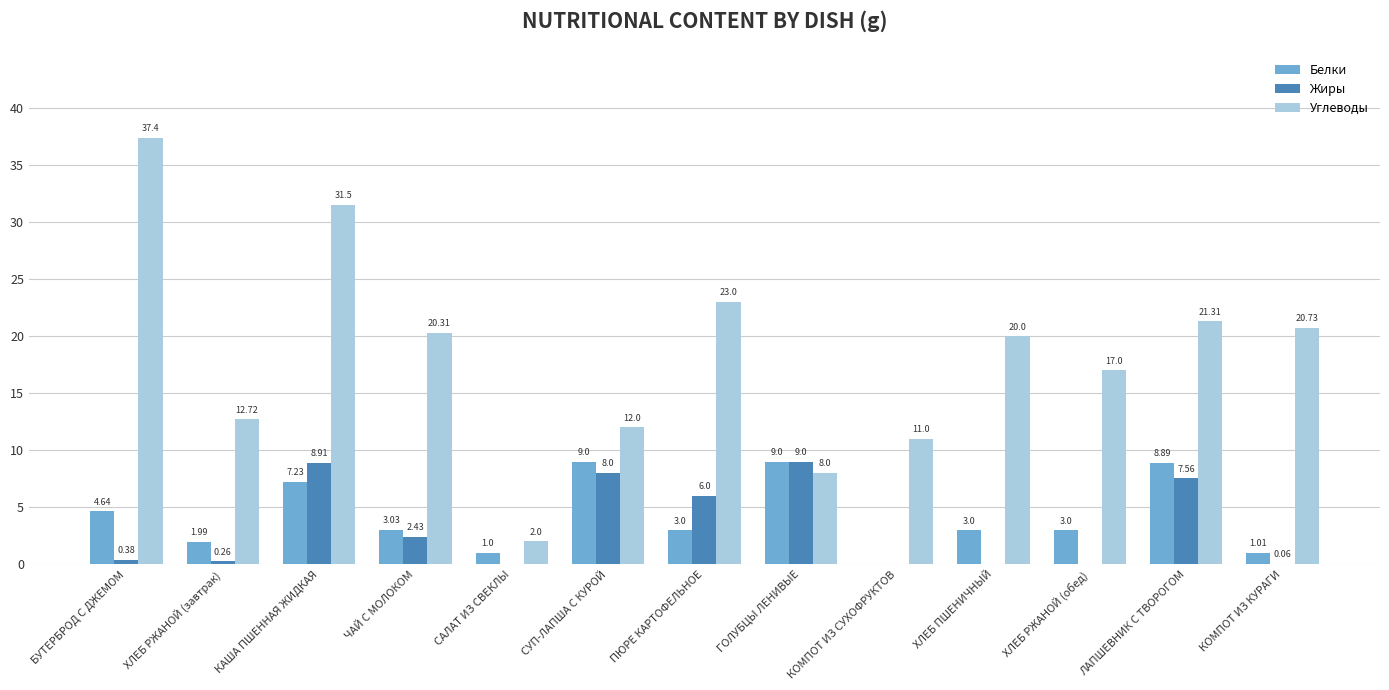

What is the difference between the Жиры values at ХЛЕБ РЖАНОЙ (завтрак) and КОМПОТ ИЗ КУРАГИ?

0.2